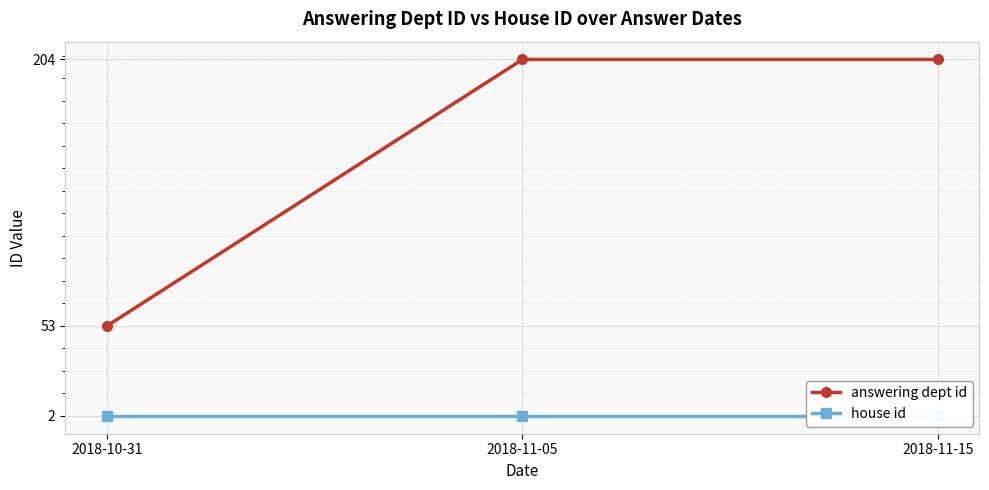

How many data points does each series have?

3